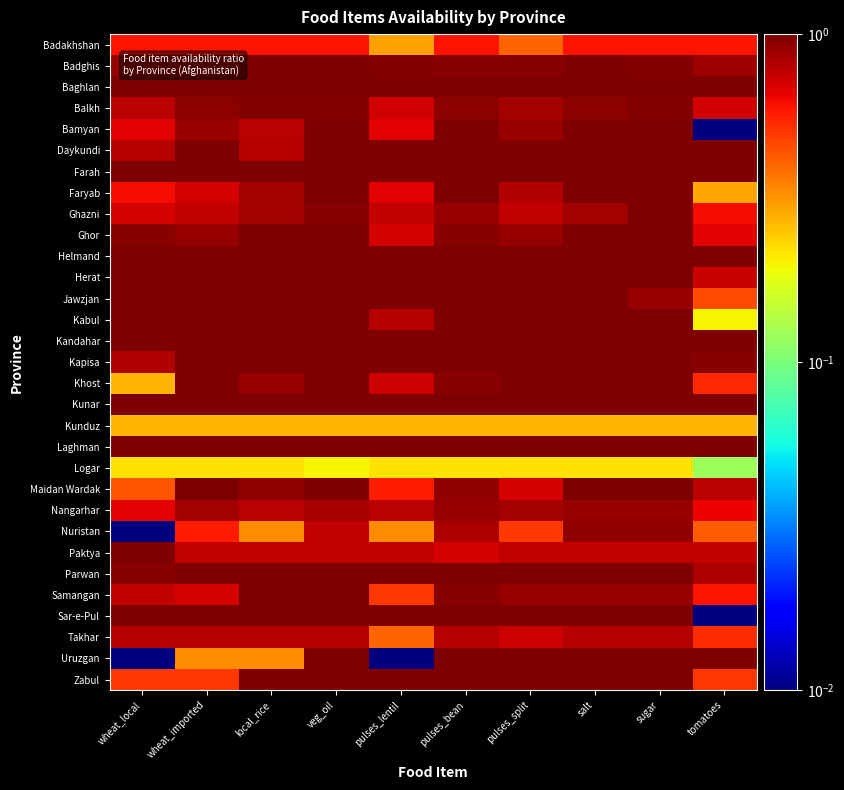

At how many categories does at least one series exceed 0?

10